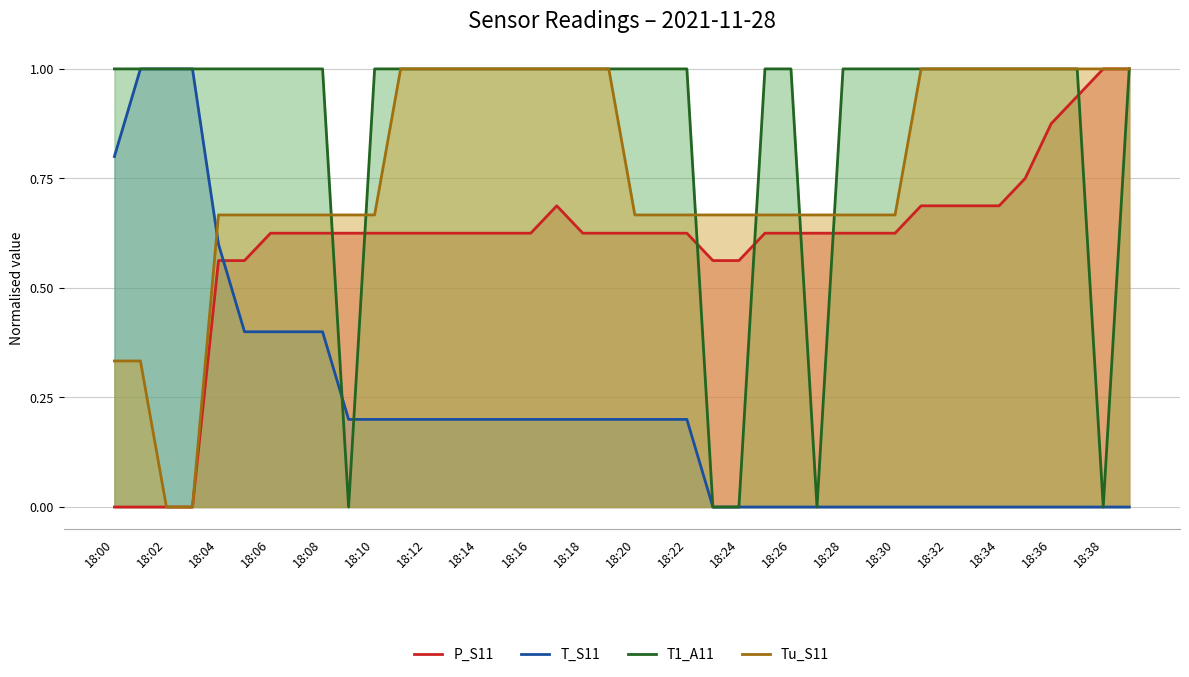

Reading right to left, extract all data points from this chart.

P_S11: 1.0	1.0	0.9	0.9	0.8	0.7	0.7	0.7	0.7	0.6	0.6	0.6	0.6	0.6	0.6	0.6	0.6	0.6	0.6	0.6	0.6	0.6	0.7	0.6	0.6	0.6	0.6	0.6	0.6	0.6	0.6	0.6	0.6	0.6	0.6	0.6	0.0	0.0	0.0	0.0
T_S11: 0.0	0.0	0.0	0.0	0.0	0.0	0.0	0.0	0.0	0.0	0.0	0.0	0.0	0.0	0.0	0.0	0.0	0.2	0.2	0.2	0.2	0.2	0.2	0.2	0.2	0.2	0.2	0.2	0.2	0.2	0.2	0.4	0.4	0.4	0.4	0.6	1.0	1.0	1.0	0.8
T1_A11: 1.0	0.0	1.0	1.0	1.0	1.0	1.0	1.0	1.0	1.0	1.0	1.0	0.0	1.0	1.0	0.0	0.0	1.0	1.0	1.0	1.0	1.0	1.0	1.0	1.0	1.0	1.0	1.0	1.0	1.0	0.0	1.0	1.0	1.0	1.0	1.0	1.0	1.0	1.0	1.0
Tu_S11: 1.0	1.0	1.0	1.0	1.0	1.0	1.0	1.0	1.0	0.7	0.7	0.7	0.7	0.7	0.7	0.7	0.7	0.7	0.7	0.7	1.0	1.0	1.0	1.0	1.0	1.0	1.0	1.0	1.0	0.7	0.7	0.7	0.7	0.7	0.7	0.7	0.0	0.0	0.3	0.3